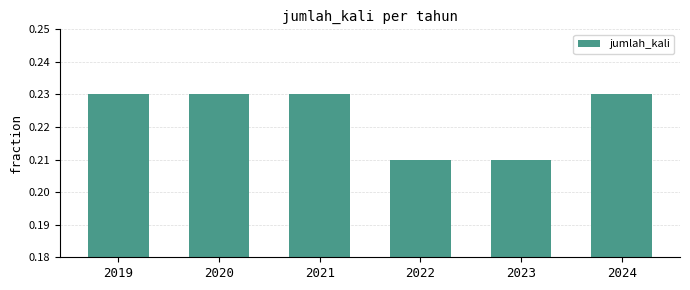

Between 2019 and 2023, which is larger?

2019